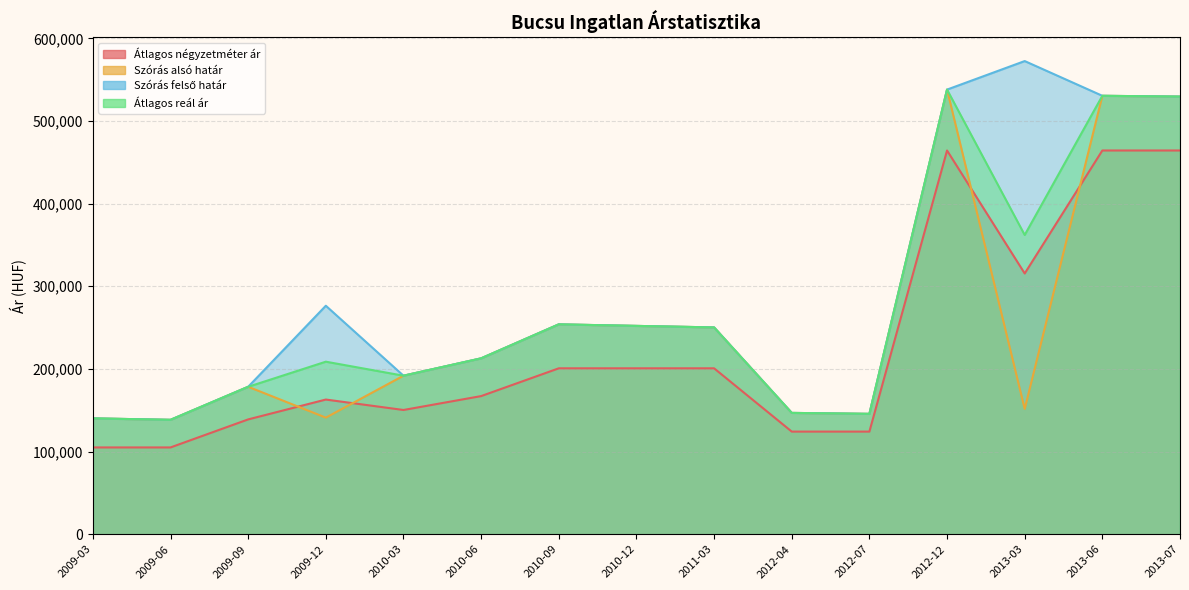

Which label corresponds to the smallest value in the chart?

2009-03